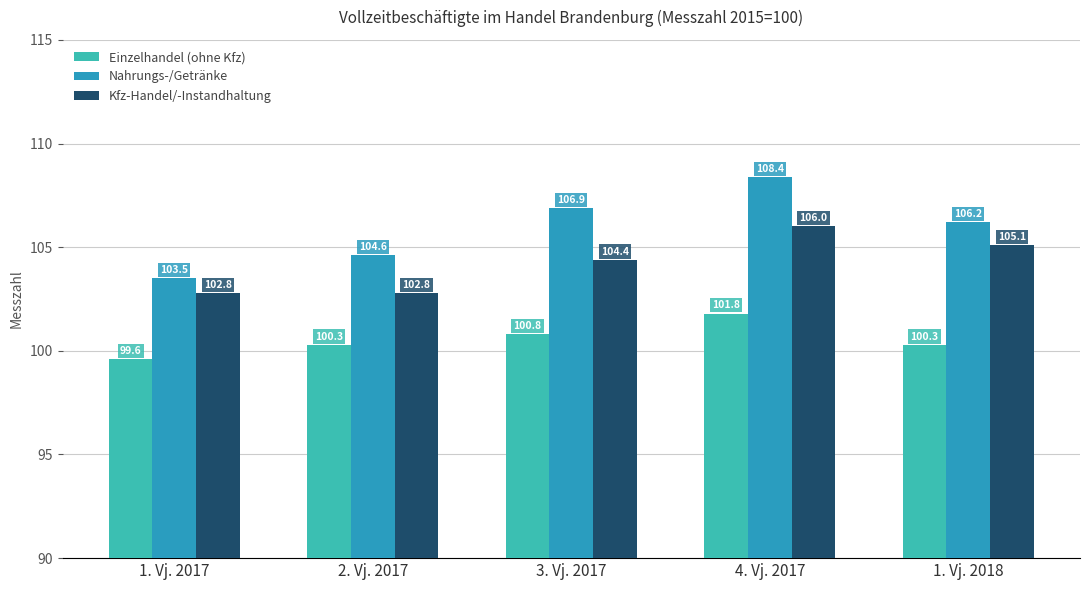

What is the label of the 2nd bar from the right?

4. Vj. 2017